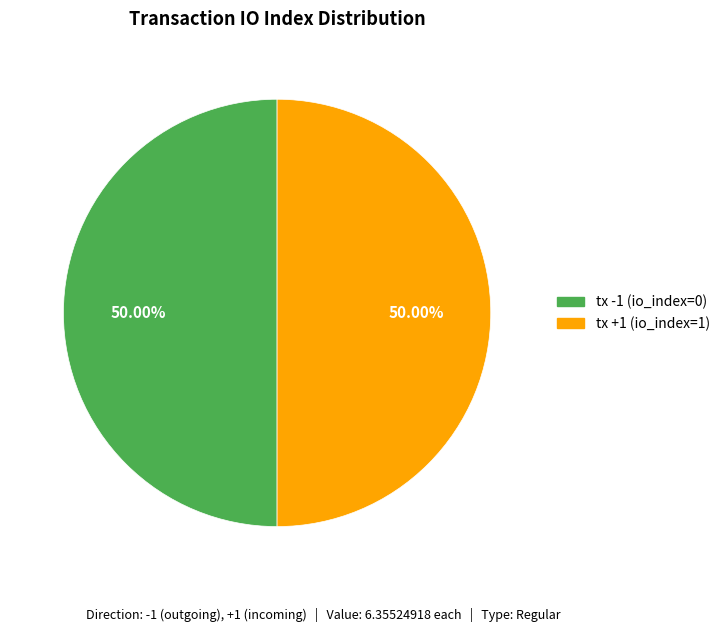

Approximately how many times larger is the value at tx +1 (io_index=1) compared to tx -1 (io_index=0)?

1.0